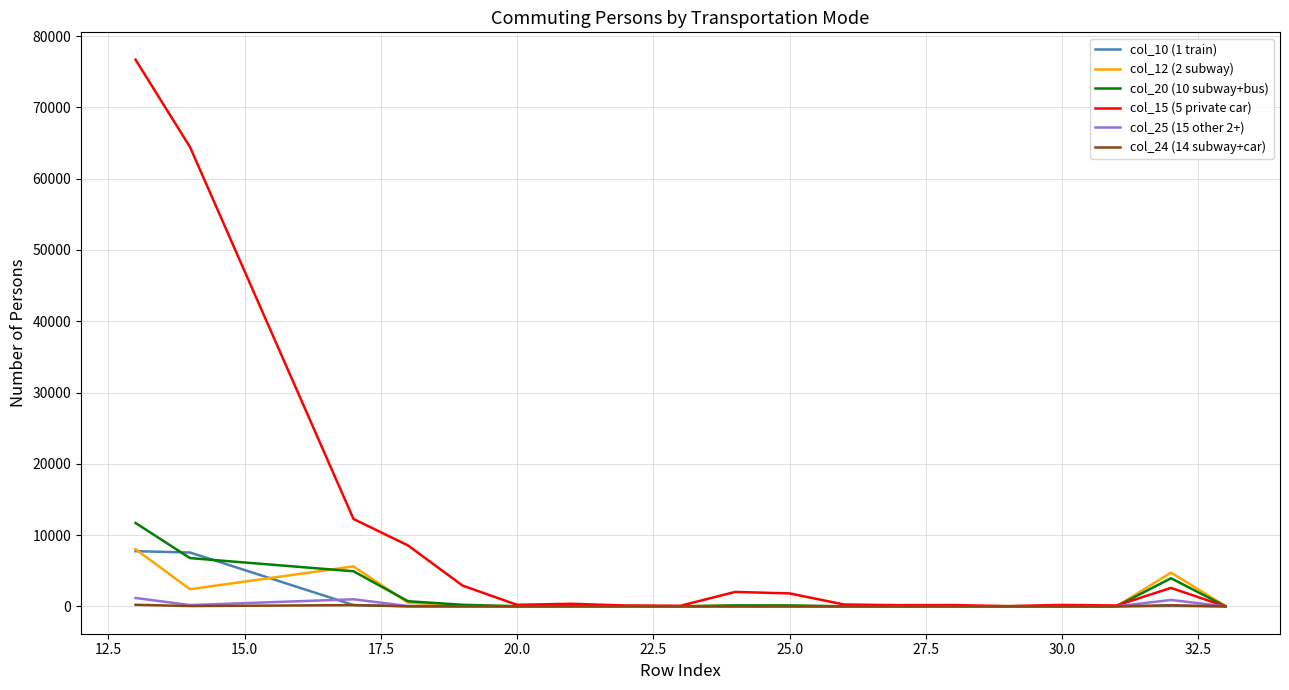

What is the greatest value displayed?

76687